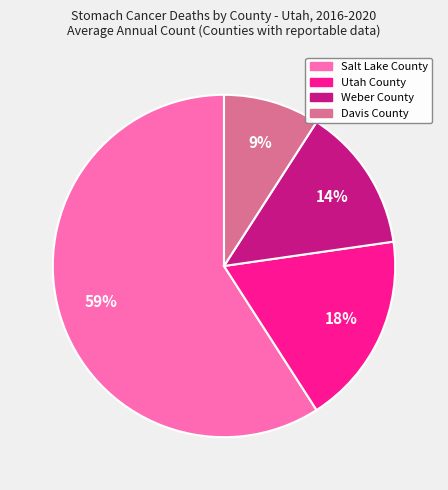

Which slice represents more than half of the pie?

Salt Lake County